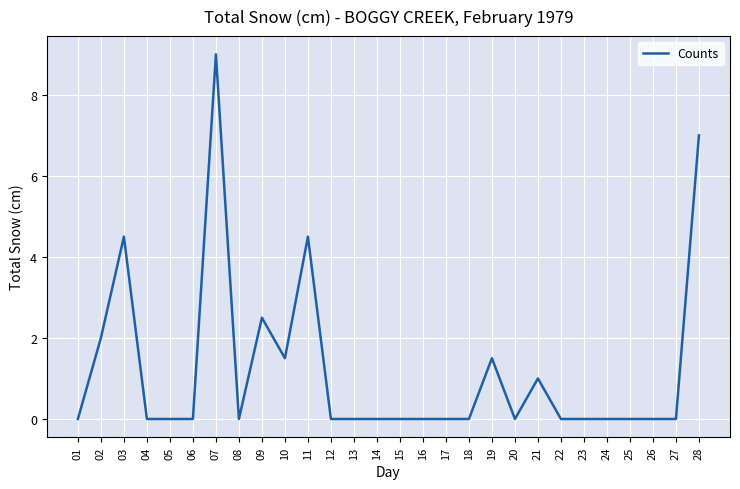

What is the difference between the second highest and second lowest values?

7.0